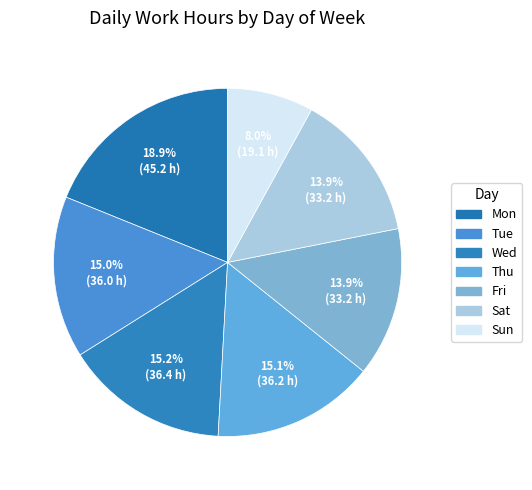

To the nearest percent, what is the difference between the Sun and Sat slice percentages?

6%